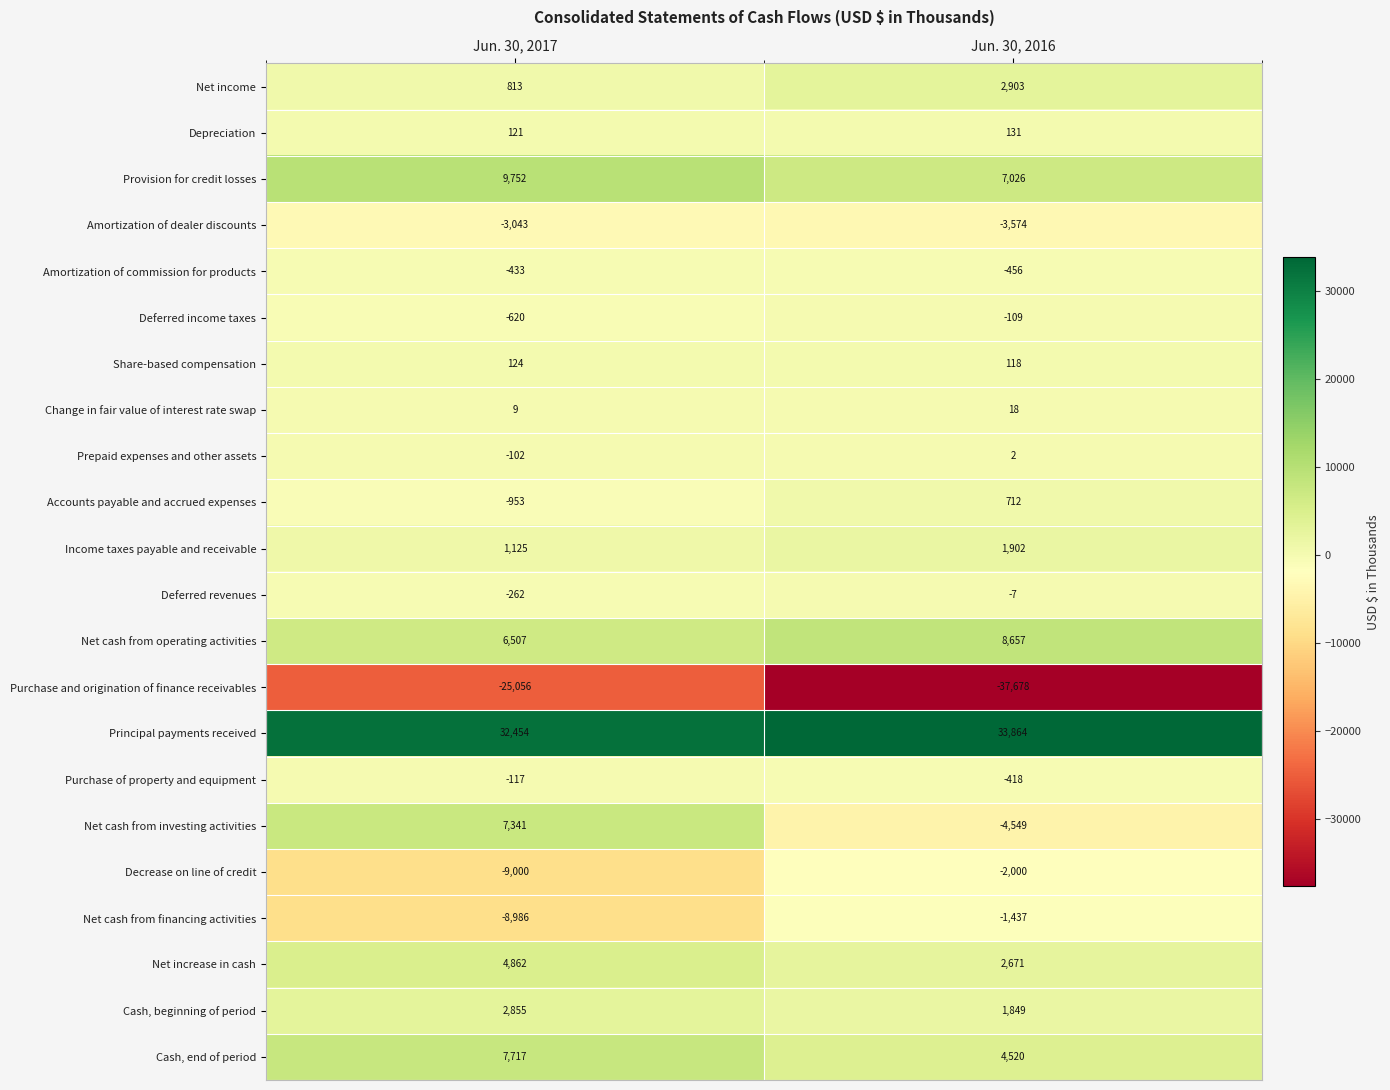

Read the Deferred revenues value at Jun. 30, 2017.

-262